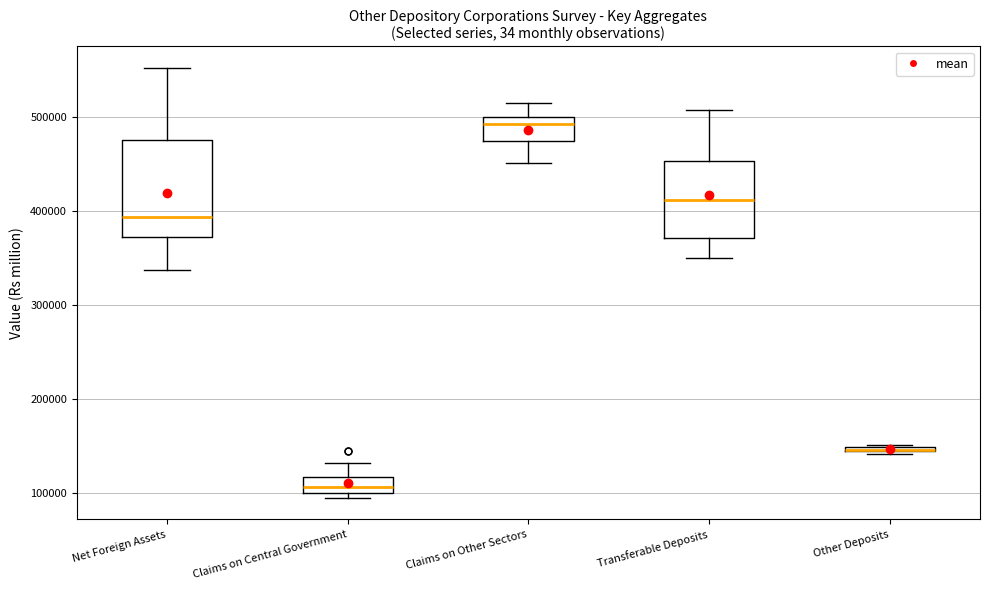

Comparing the boxes themselves (not the whiskers), which one is the tallest?

Net Foreign Assets